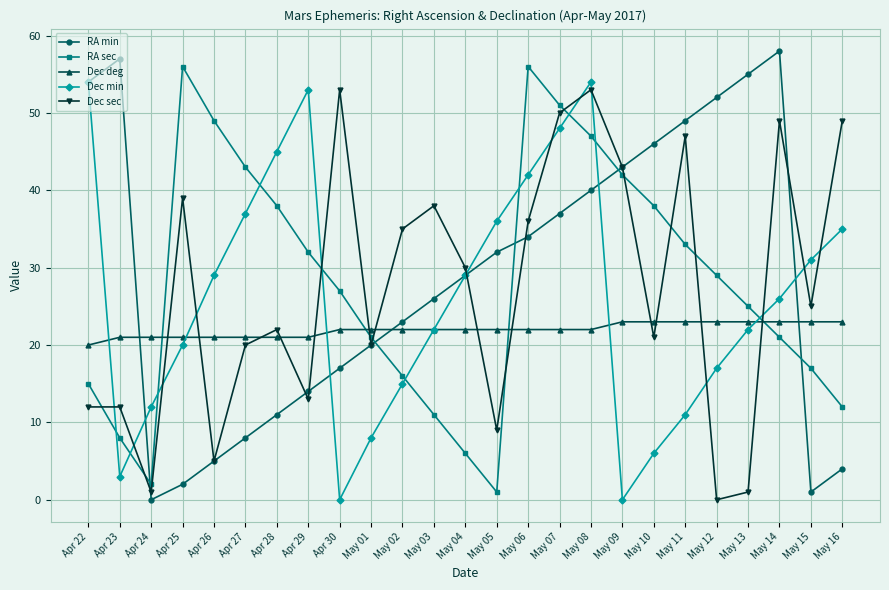

Count the number of data series in this chart.

5